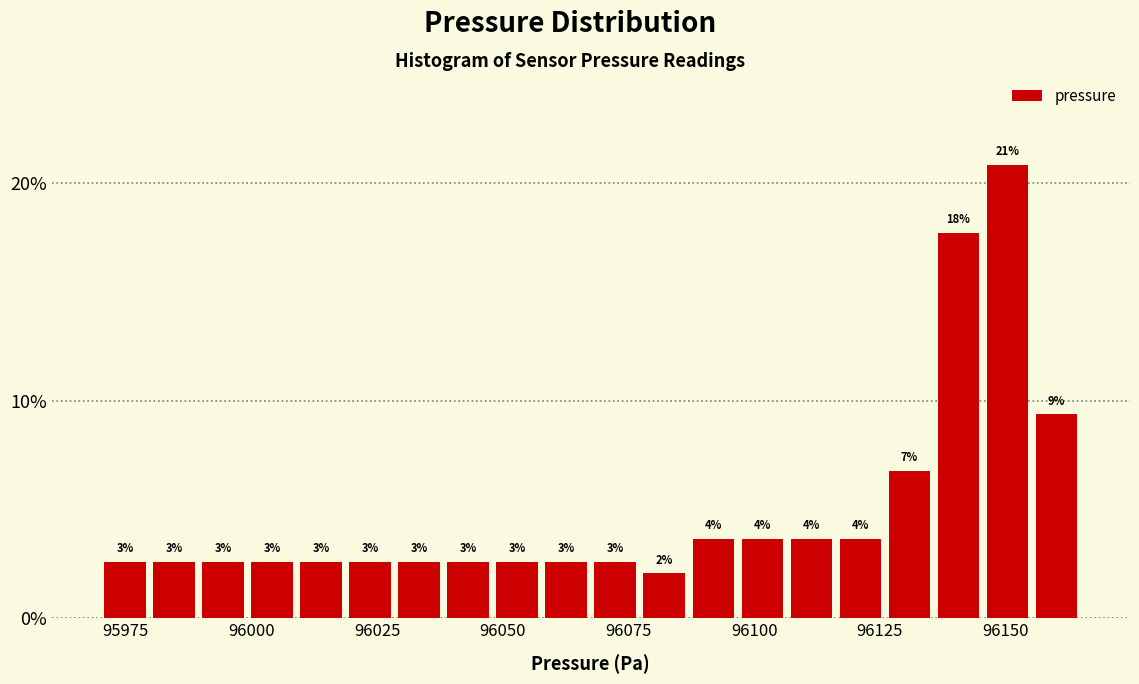

Around what value on the x-axis is the tallest bar? Give the approximate position of its centre, as read against the axis.

96150